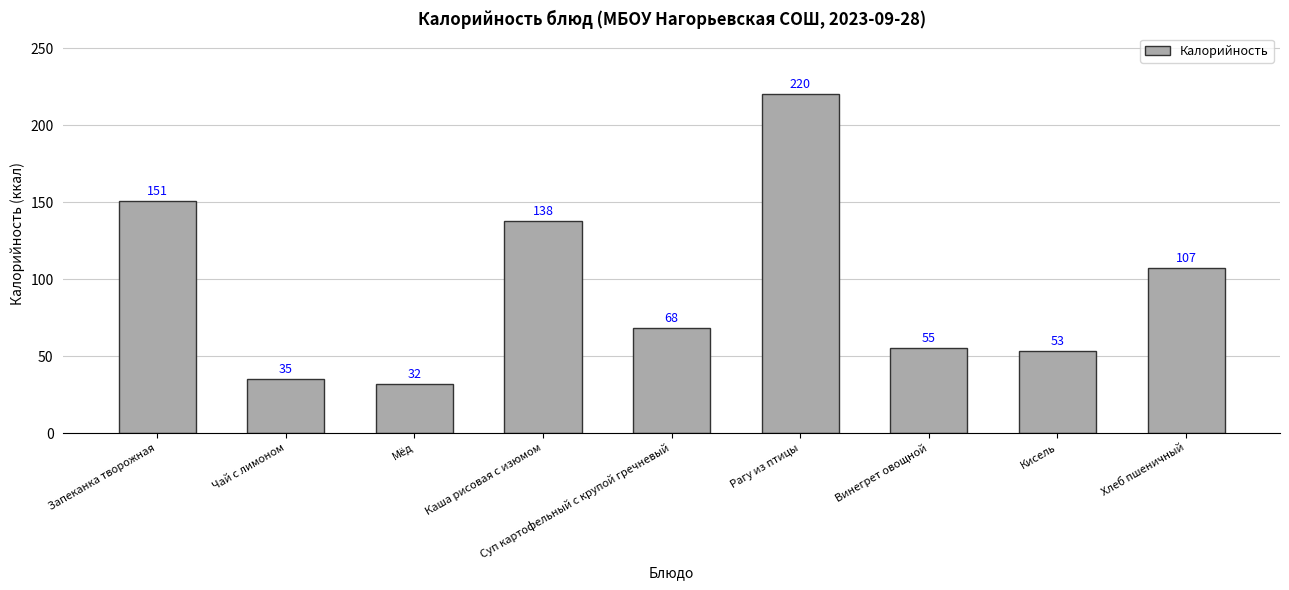

What is the greatest value displayed?

220